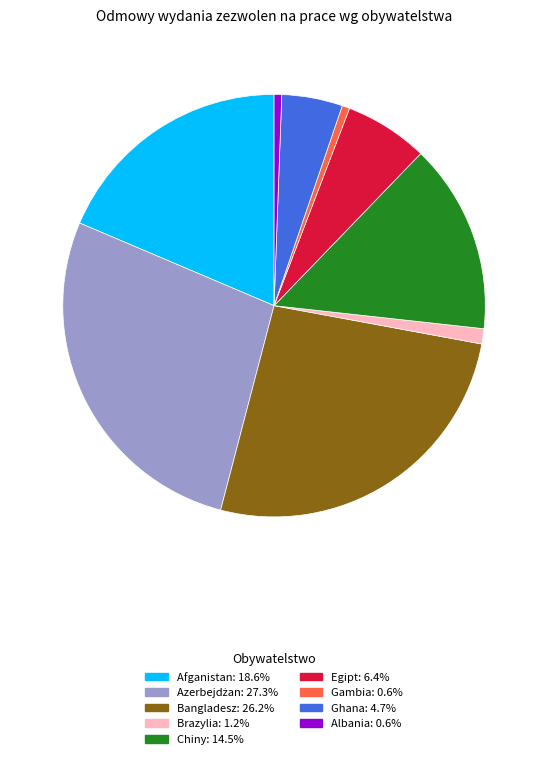

Does any single category account for the majority?

No